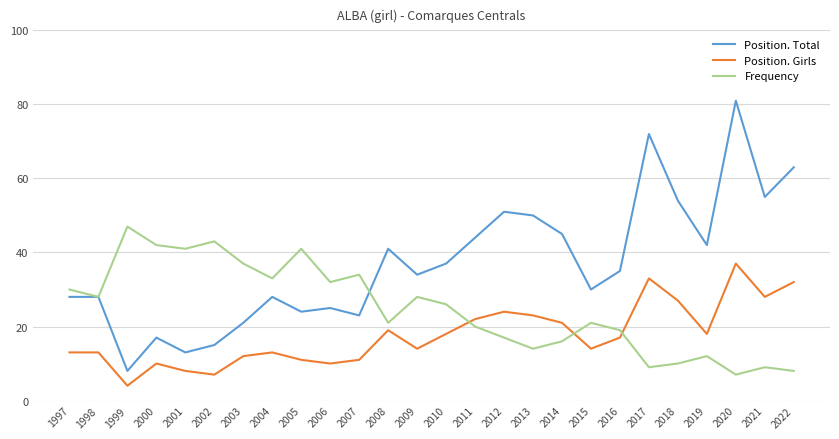

At which category is the sum across all series the highest?

2020